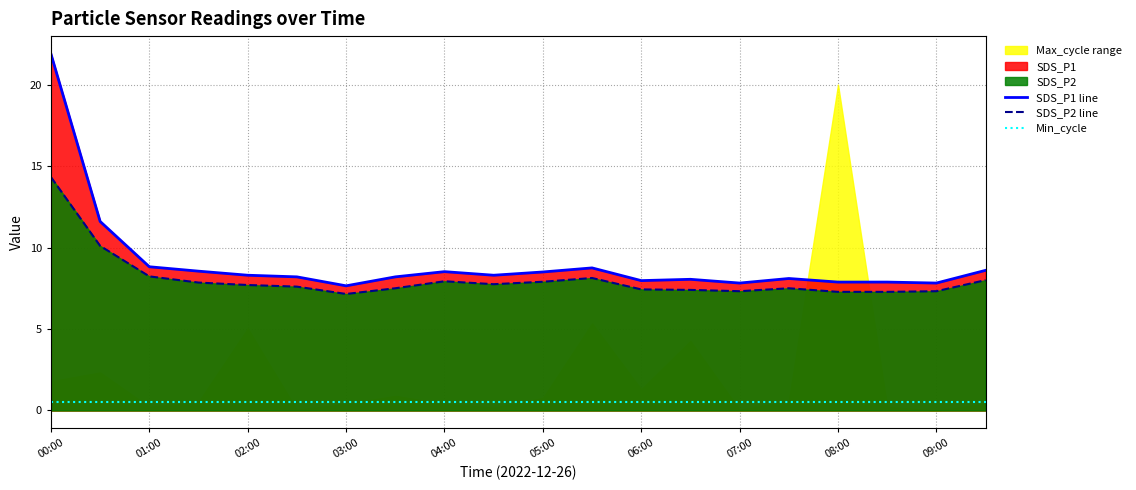

What is the maximum value for SDS_P2 line?

14.3